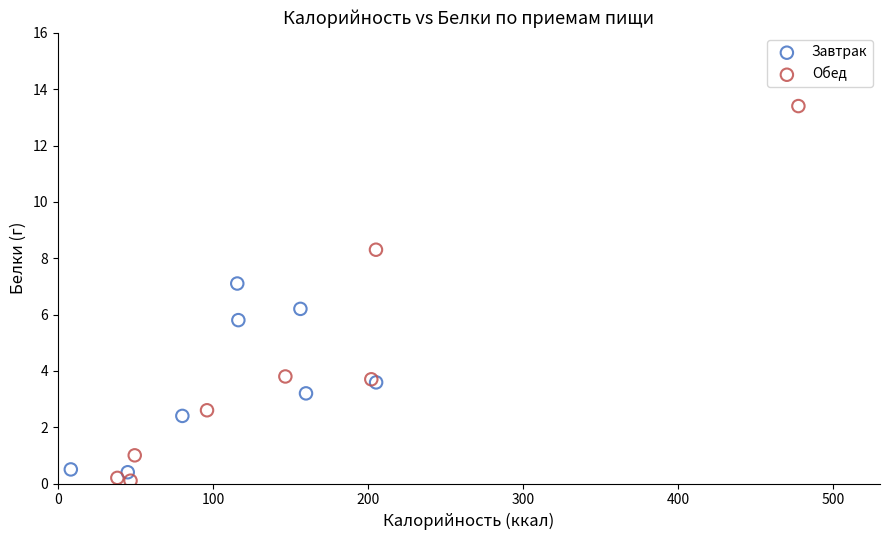

Which series has the largest Y range (max minus min)?

Обед